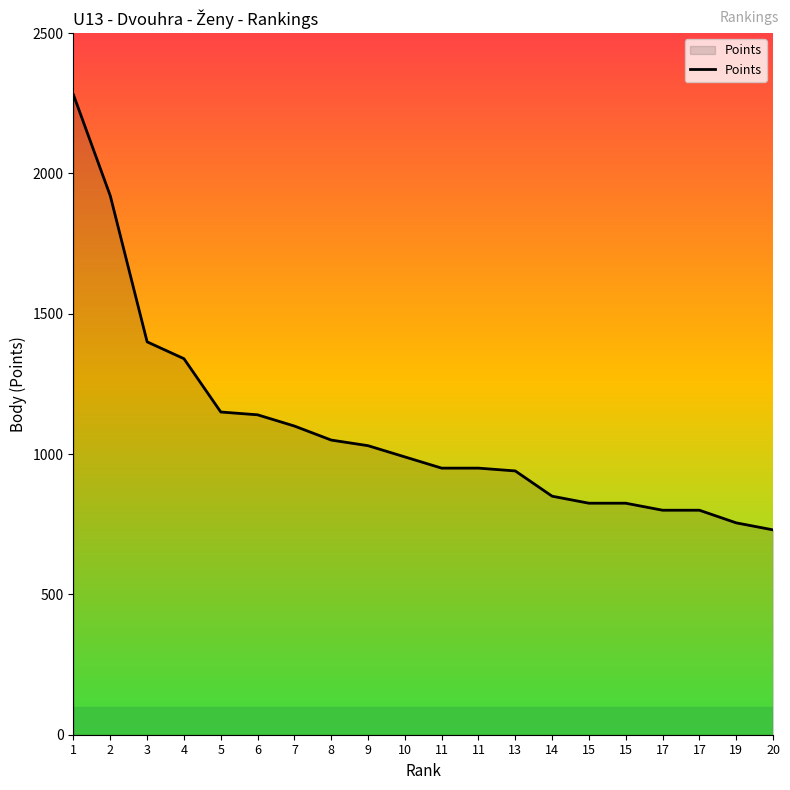

Reading left to right, list all the values displayed in this chart.

2280	1920	1400	1340	1150	1140	1100	1050	1030	990	950	950	940	850	825	825	800	800	755	730